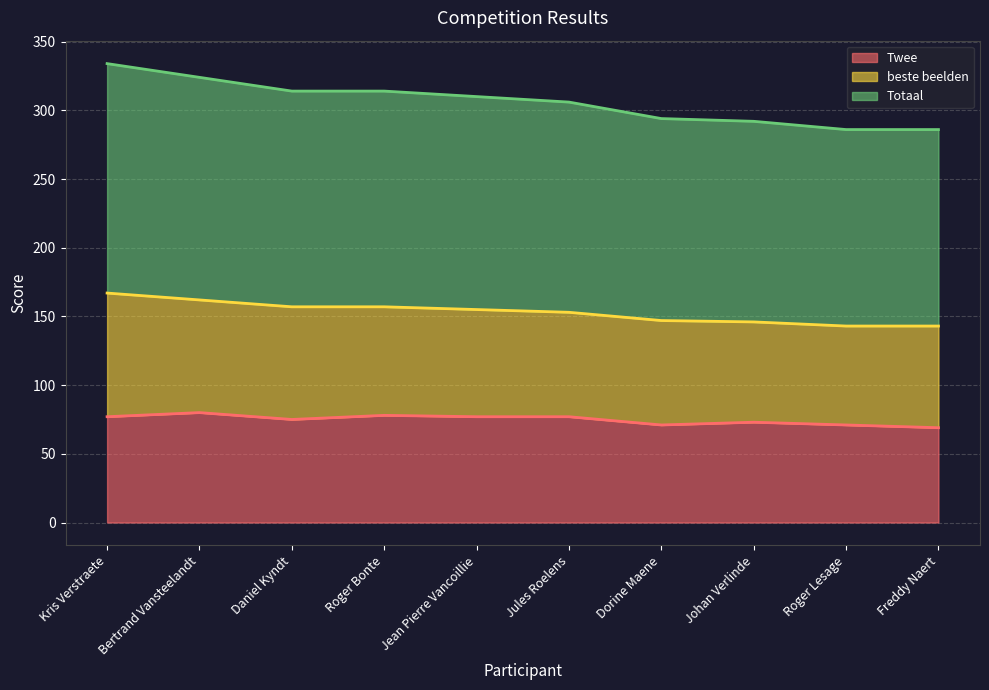

True or false: Twee has a value of 73 at Johan Verlinde.

True